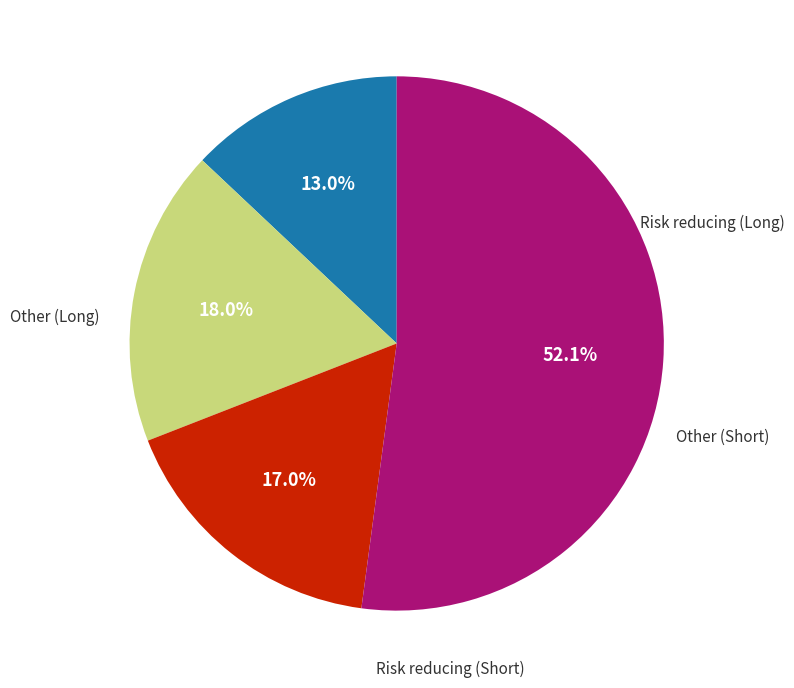

How many slices are in this pie chart?

4